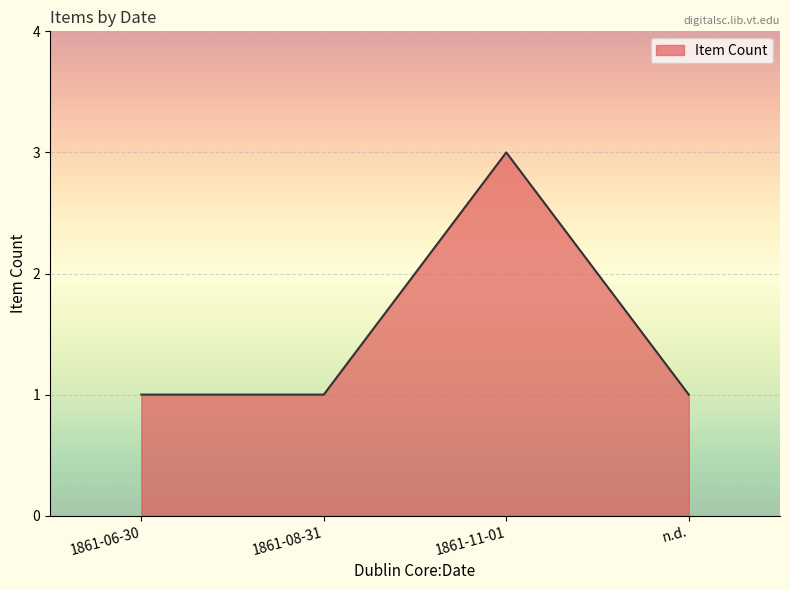

Count the number of data series in this chart.

1